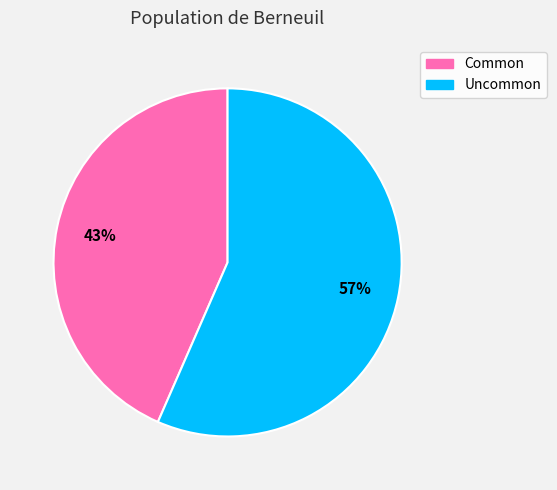

Count the number of slices in the pie.

2